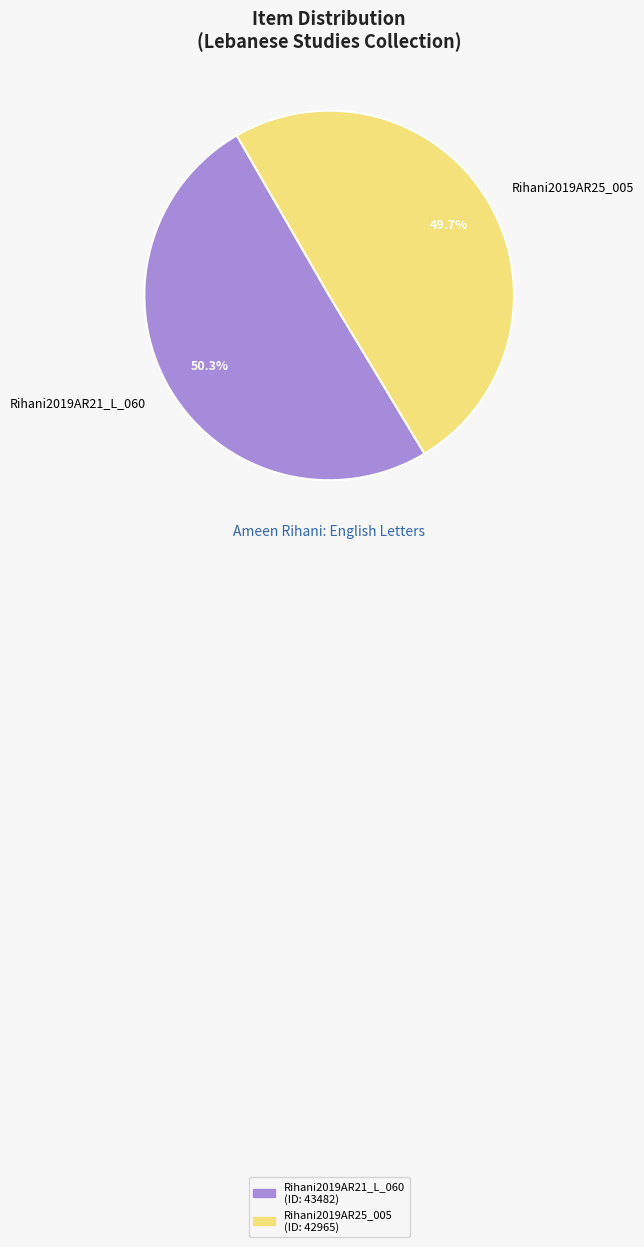

Is the sum of Rihani2019AR25_005 and Rihani2019AR21_L_060 greater than half?

Yes